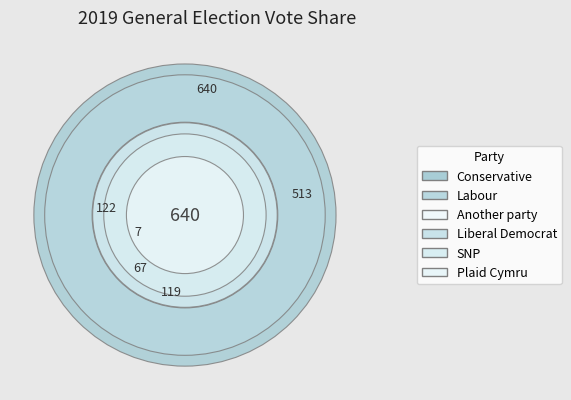

Do Labour and Another party together represent more than half of the pie?

No